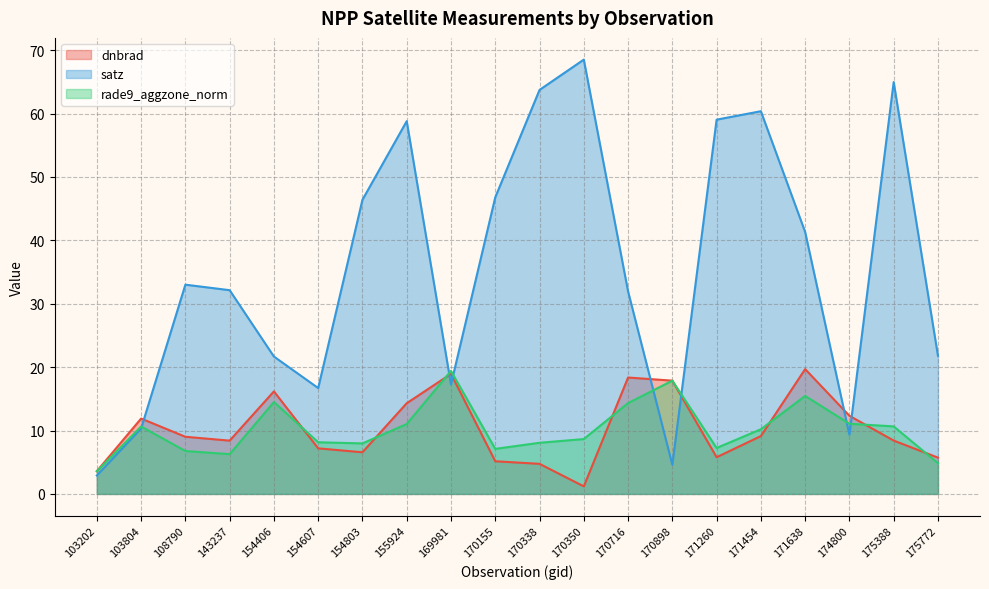

How many intersections are there between rade9_aggzone_norm and satz?

7